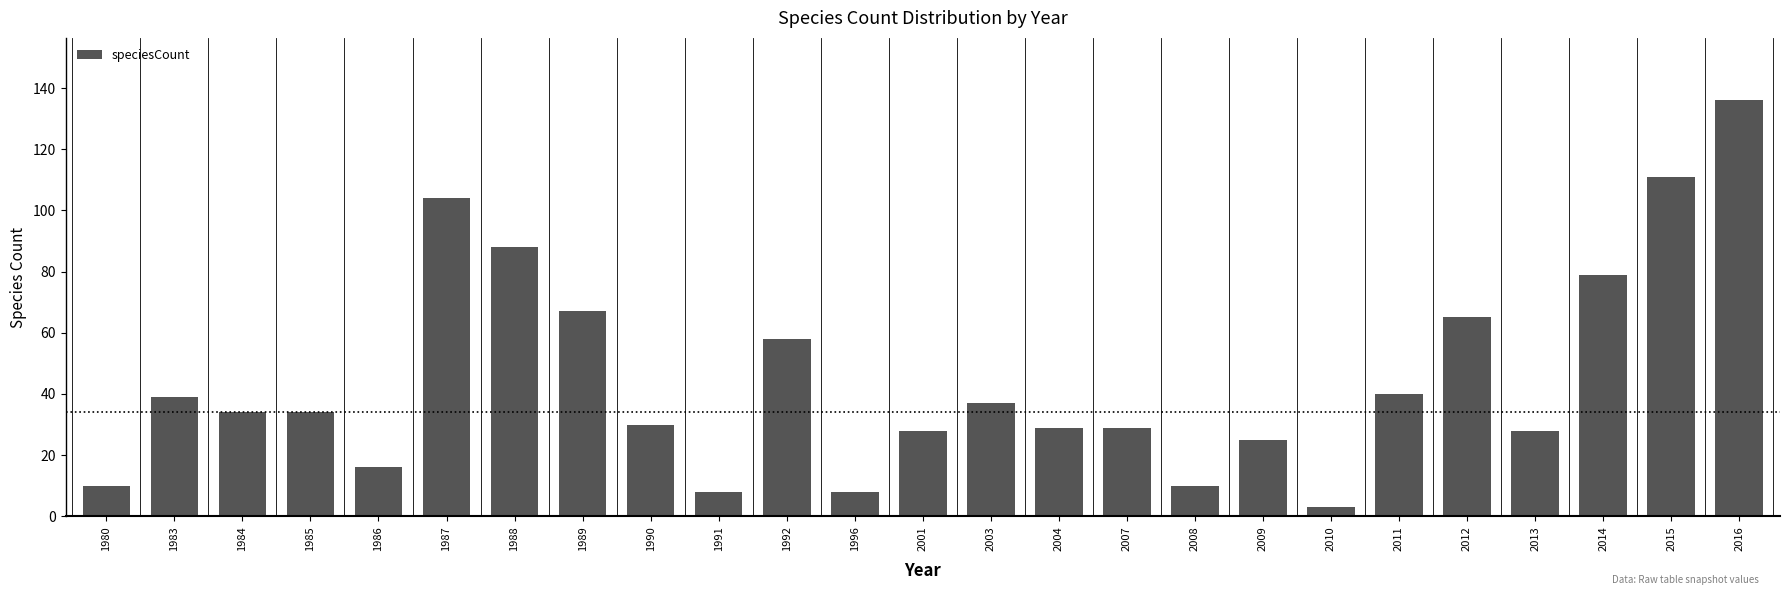

Reading left to right, list all the values displayed in this chart.

1980=10	1983=39	1984=34	1985=34	1986=16	1987=104	1988=88	1989=67	1990=30	1991=8	1992=58	1996=8	2001=28	2003=37	2004=29	2007=29	2008=10	2009=25	2010=3	2011=40	2012=65	2013=28	2014=79	2015=111	2016=136